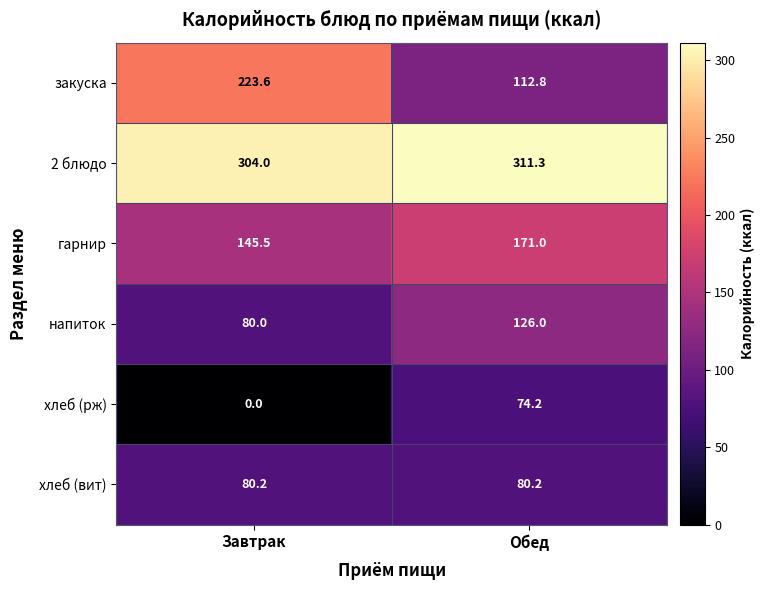

Is it true that гарнир equals 80.9 at Завтрак?

False